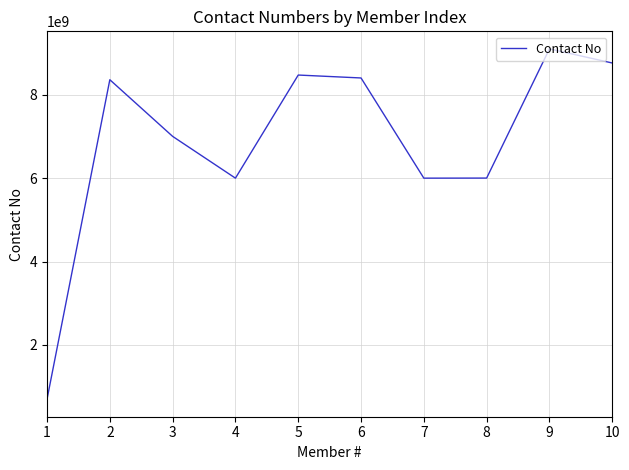

What is the difference between the maximum and minimum values?

8400810156